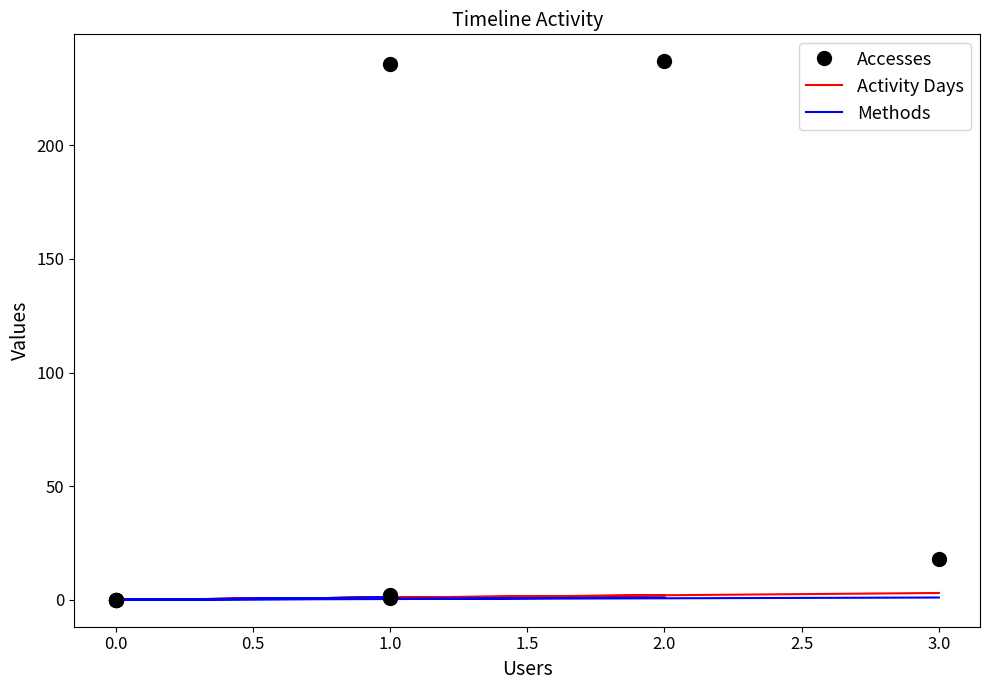

Where is the first local maximum for Accesses?

1.0